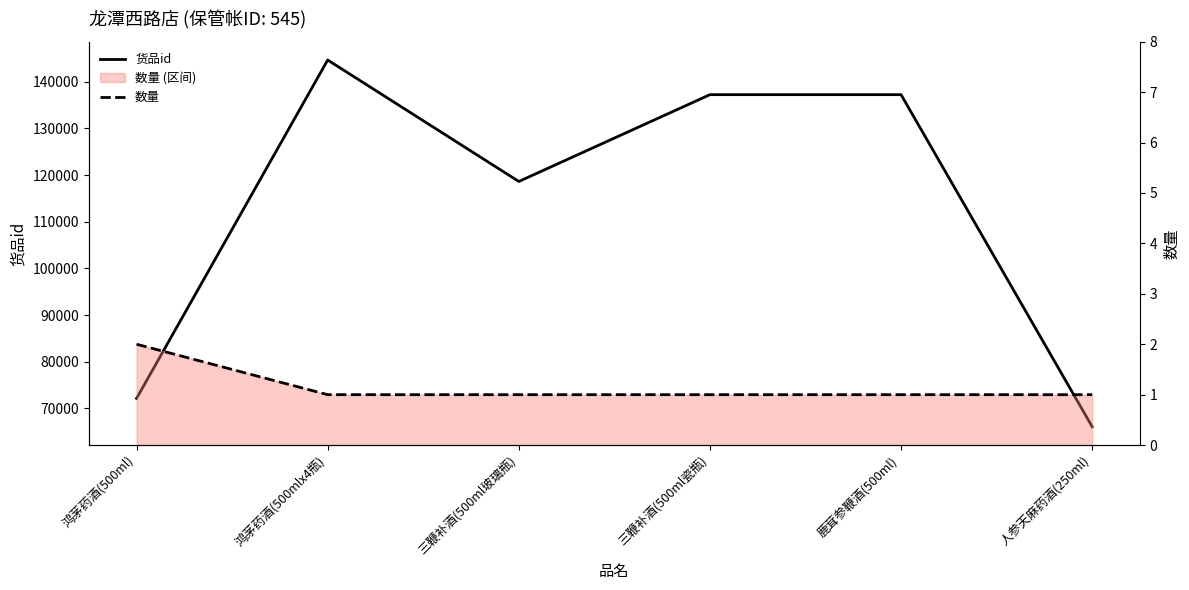

What is the total value across all series at 鸿茅药酒(500mlx4瓶)?

144660